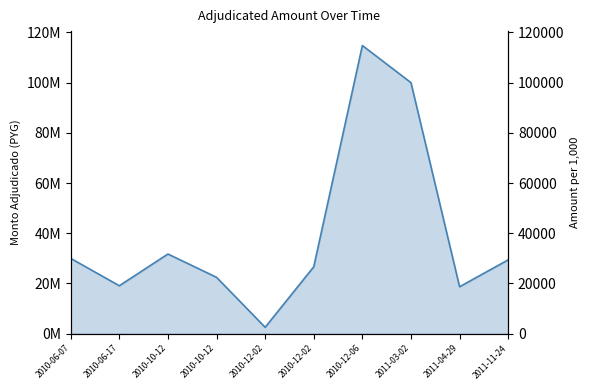

What is the maximum value shown in the chart?

114800000